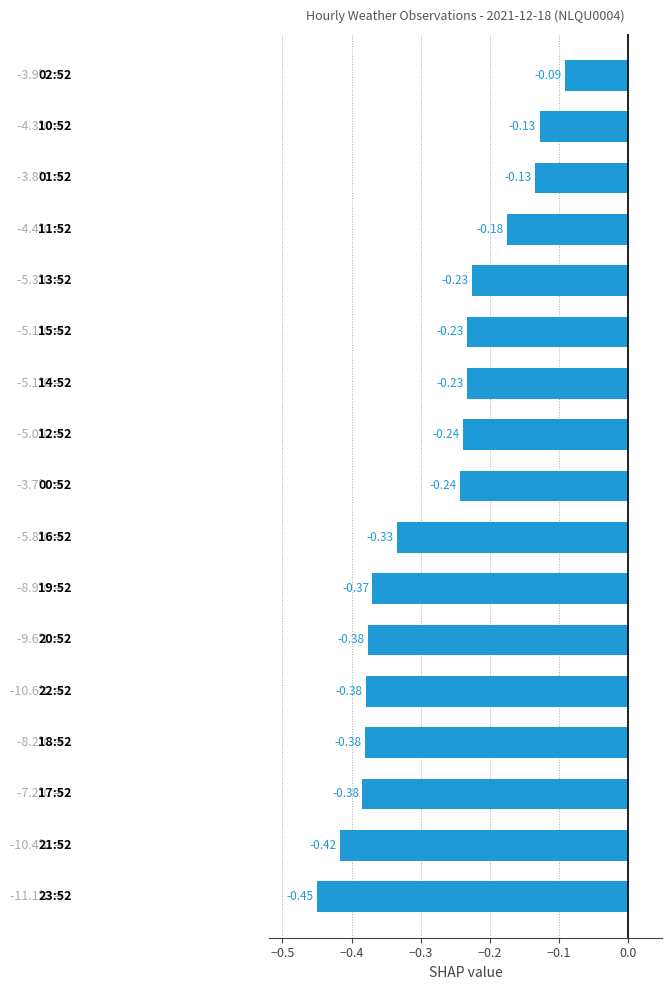

What is the difference between the second highest and second lowest values?

0.3